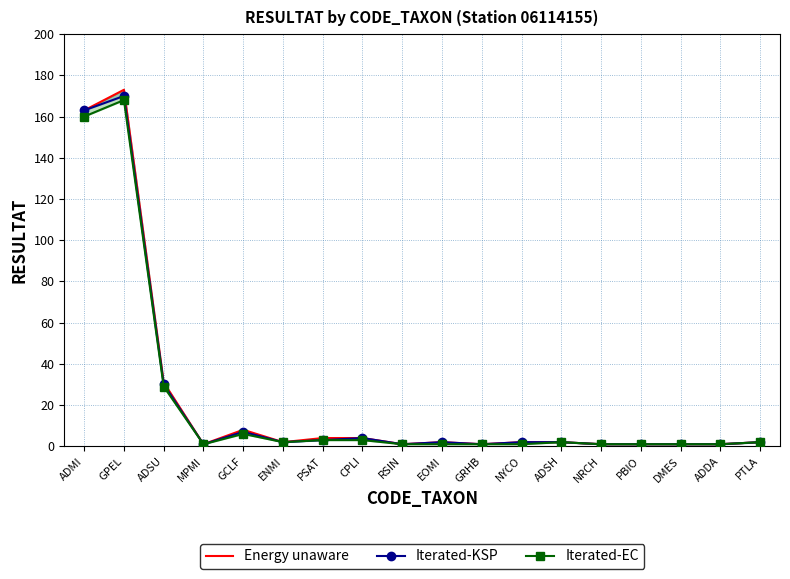

Which category has the lowest value in the Iterated-KSP series?

MPMI